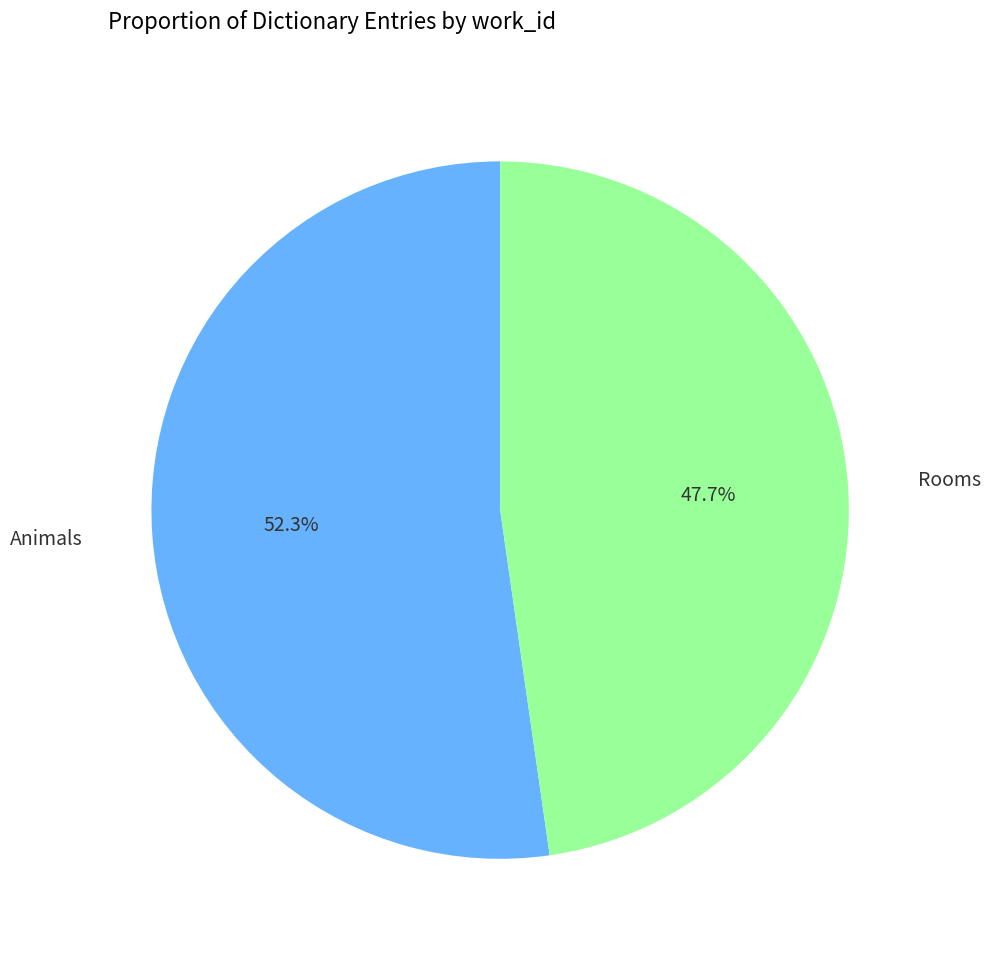

What percentage do Animals and Rooms together represent?

100.0%